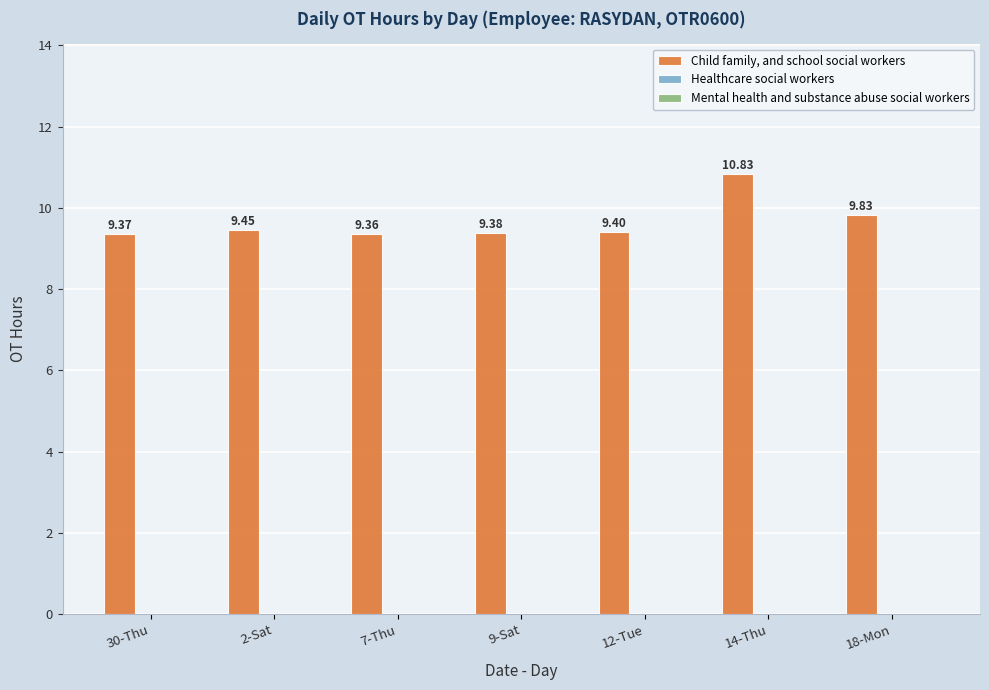

What is the label of the 3rd bar from the right?

12-Tue